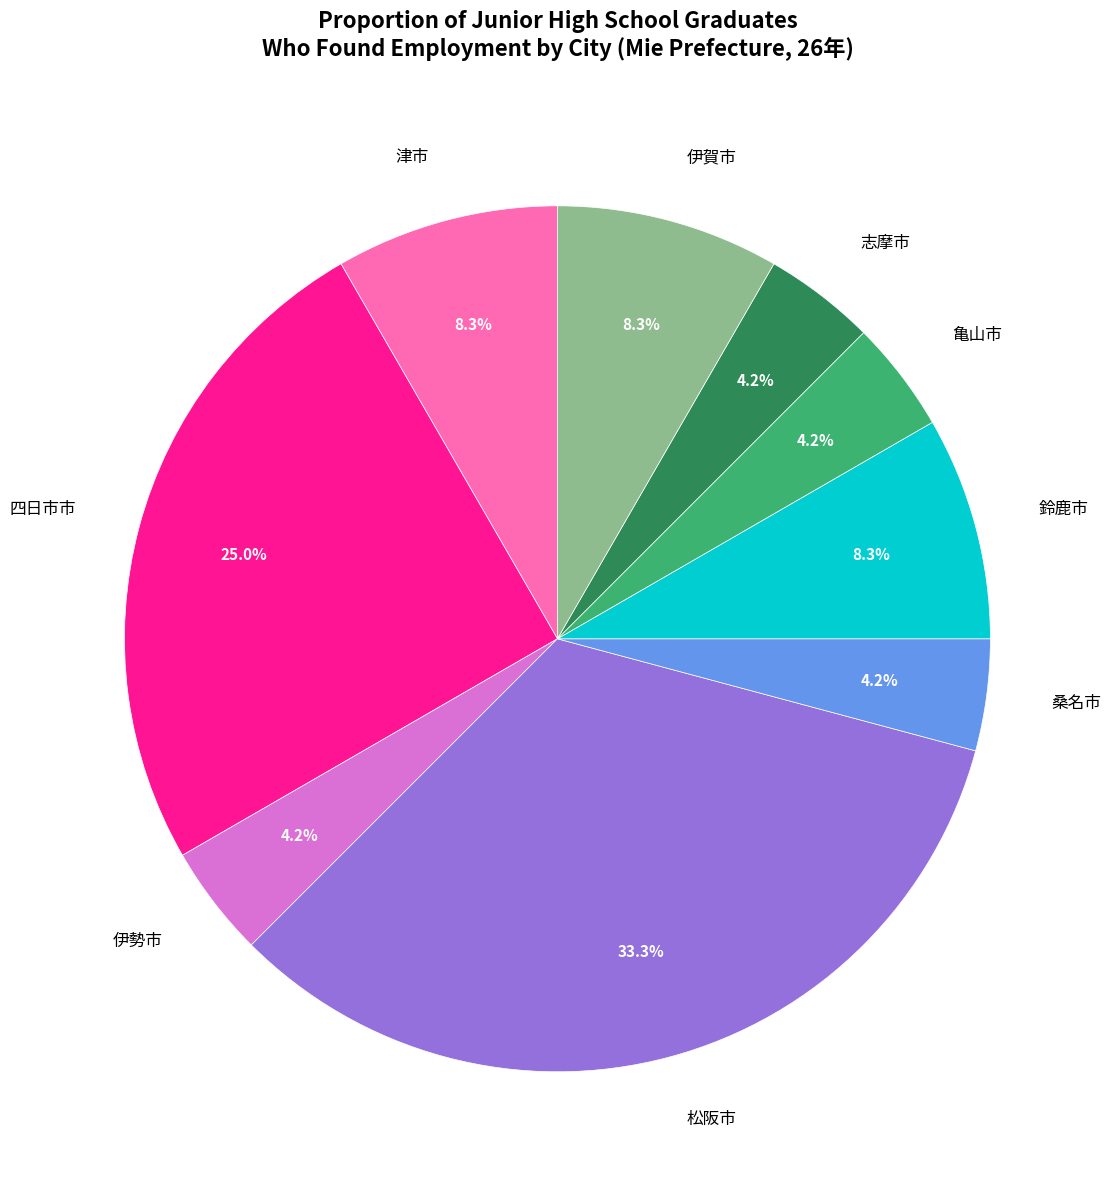

To the nearest percent, what portion does 松阪市 represent?

33%